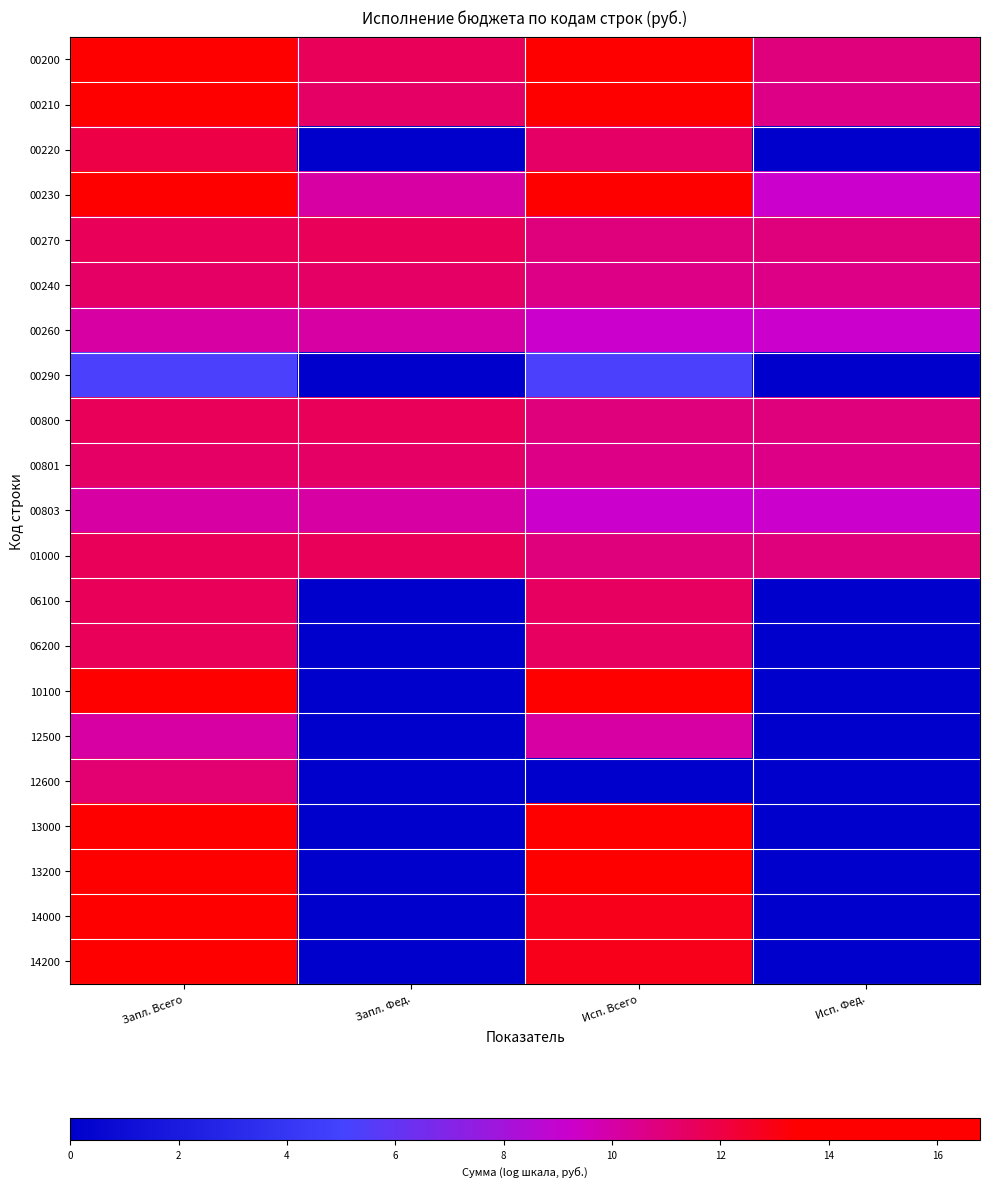

At which category is the sum across all series the highest?

Запл. Всего